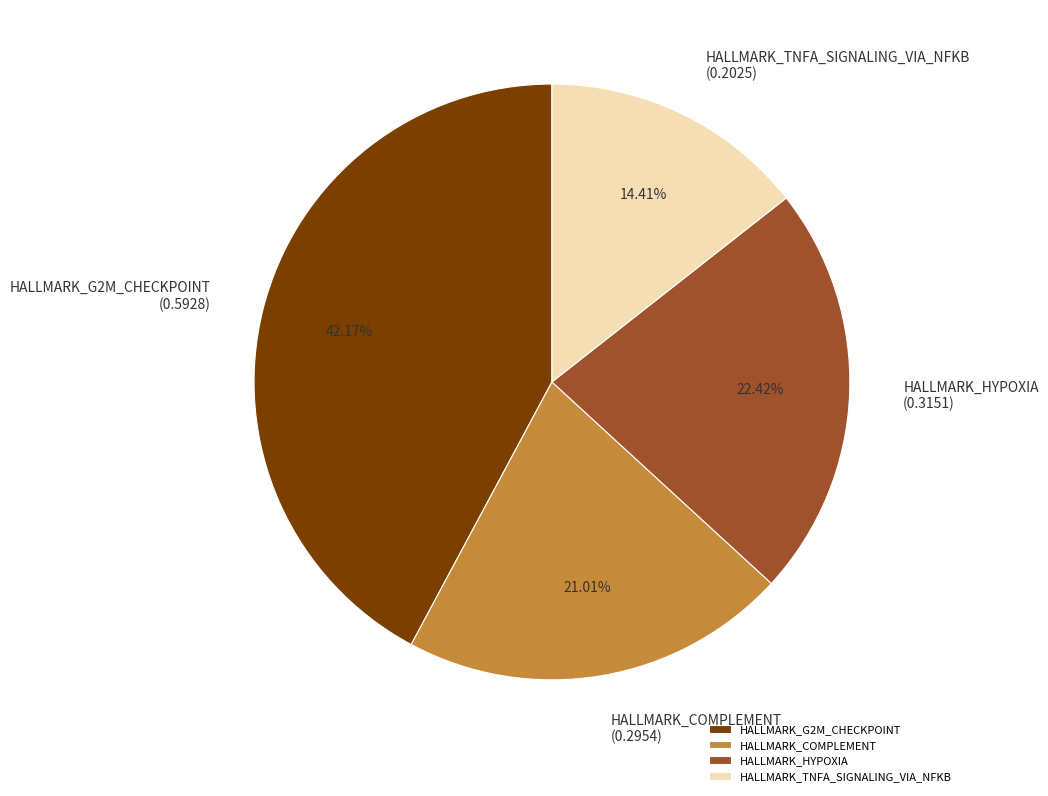

Combined, do HALLMARK_HYPOXIA and HALLMARK_TNFA_SIGNALING_VIA_NFKB account for over 50%?

No